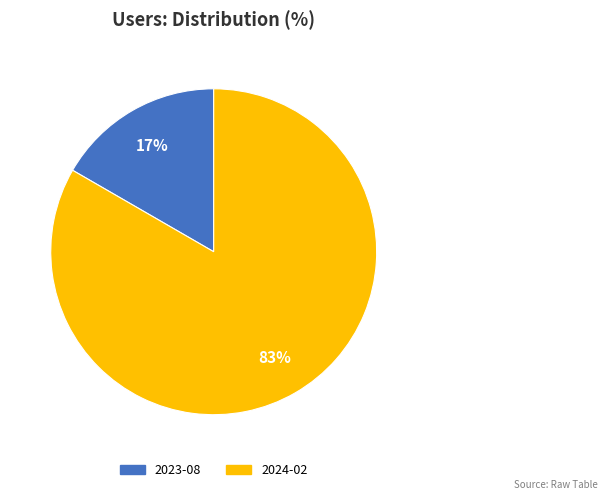

Is there any slice that represents more than half of the pie?

Yes